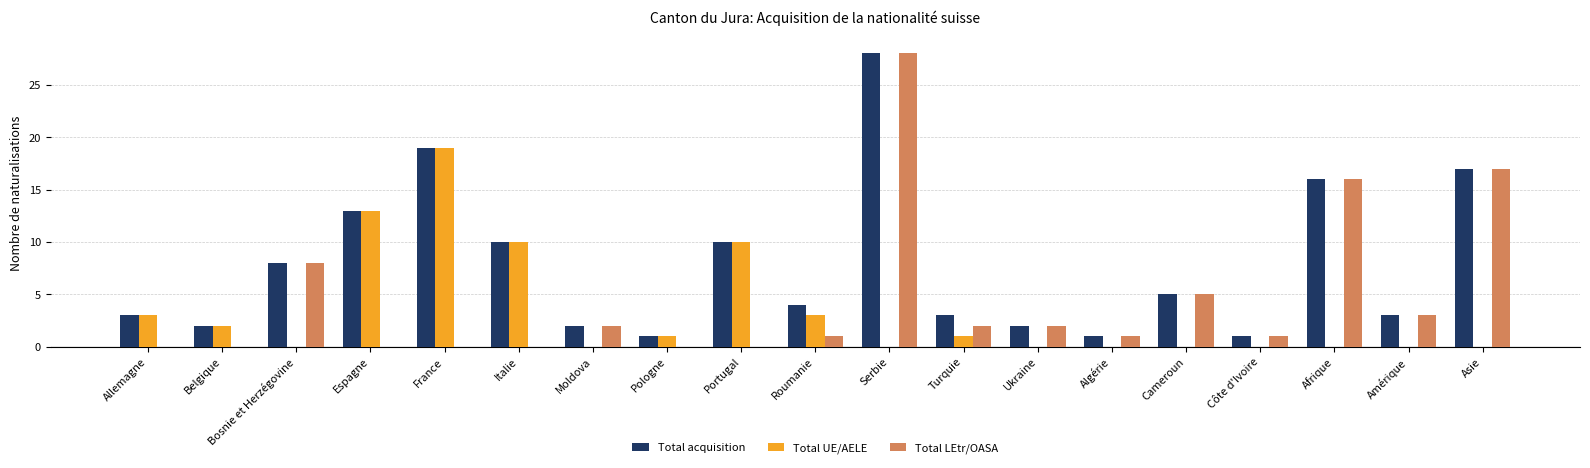

What is the sum of the Total LEtr/OASA values at France and Afrique?

16